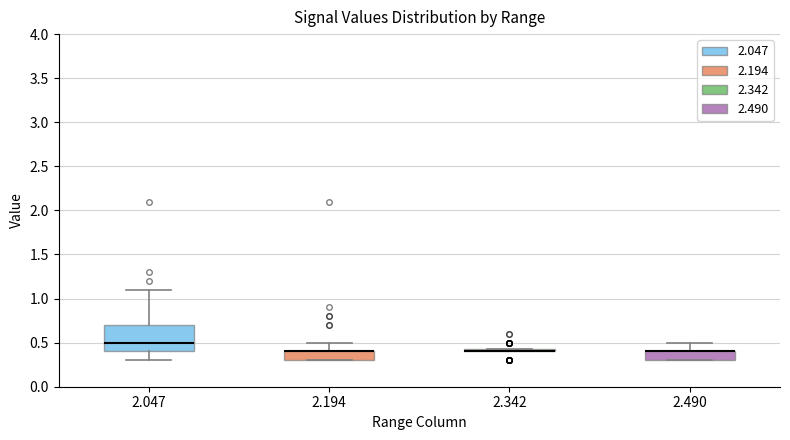

Where is the lower edge of the box at x = 2.194 on the y-axis? The values are not printed on the chart, so give them approximately, as read against the axis.

0.30